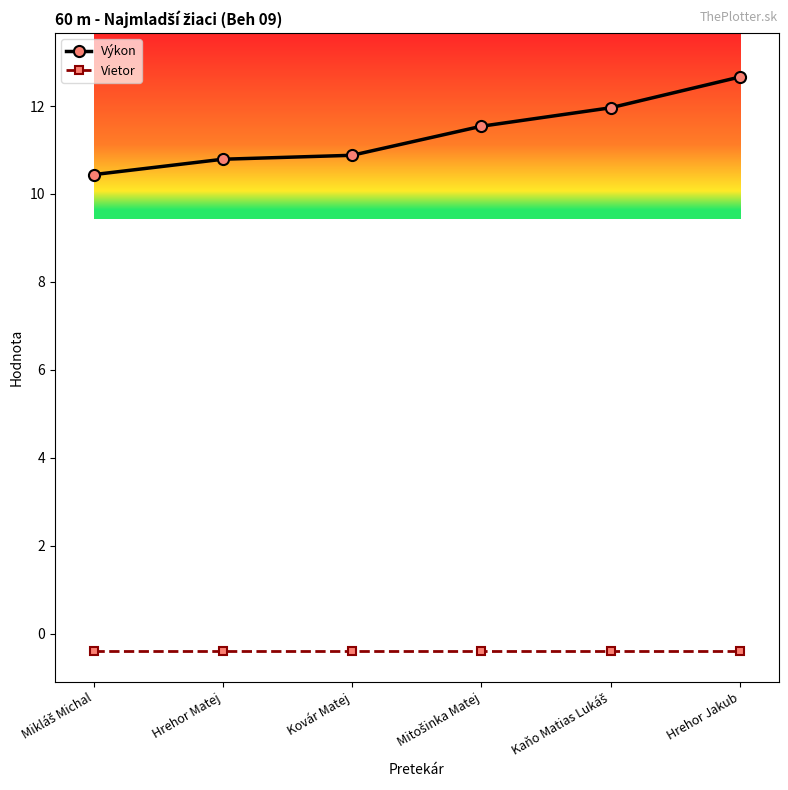

What is the difference between the highest and lowest values at Hrehor Jakub?

13.1